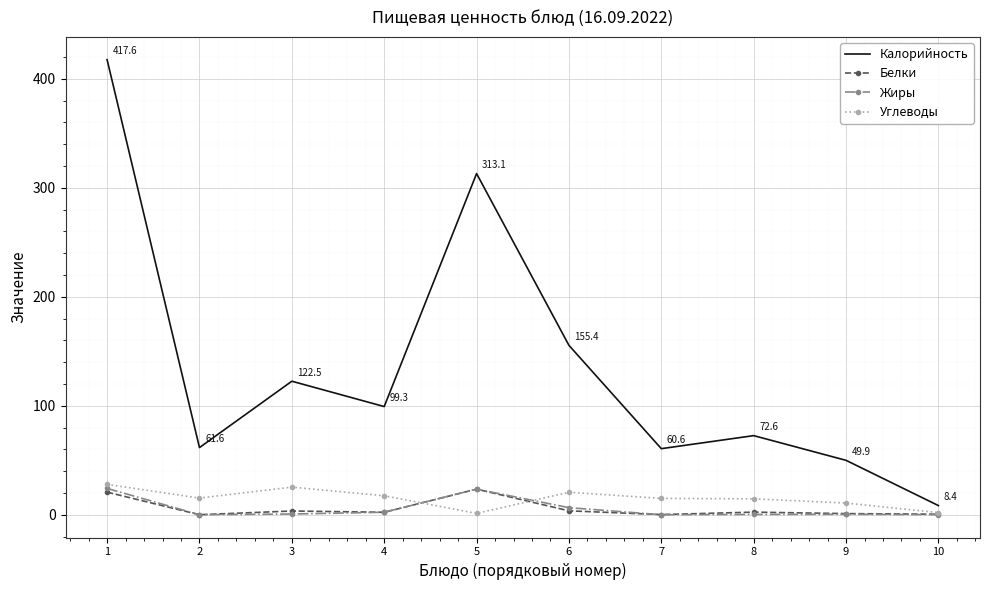

What are all the series names shown in the legend?

Калорийность, Белки, Жиры, Углеводы